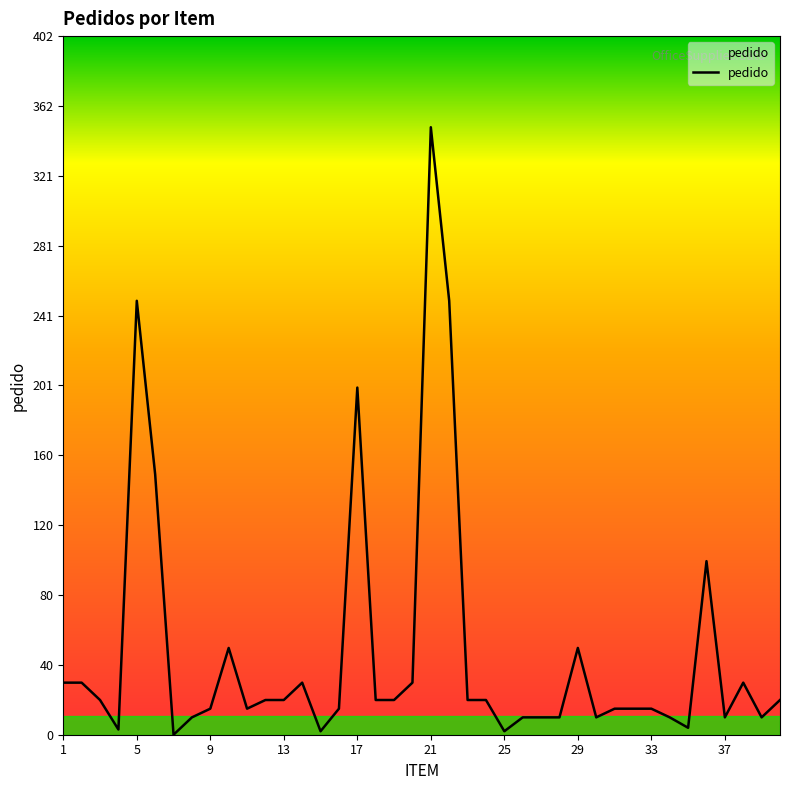

What is the difference between the maximum and minimum values?

350